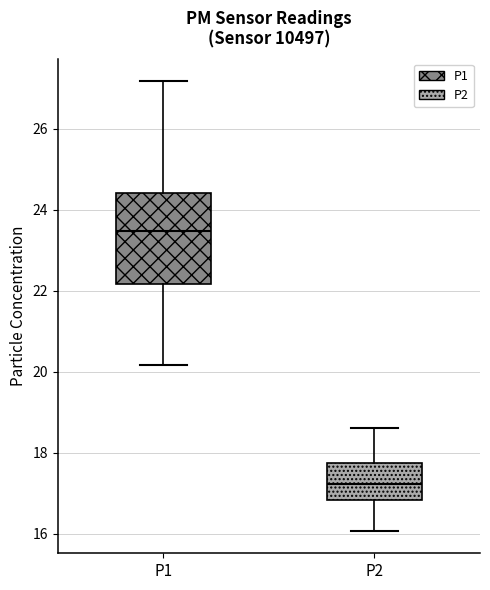

Reading left to right, read every box against the y-axis: the position of its median line, the range the box covers, and the ends of its whiskers. The values are not printed on the chart, so give them approximately, as read against the axis.

P1: median 23.4, box 22.2 to 24.4, whiskers 20.2 to 27.2
P2: median 17.2, box 16.8 to 17.8, whiskers 16.0 to 18.6